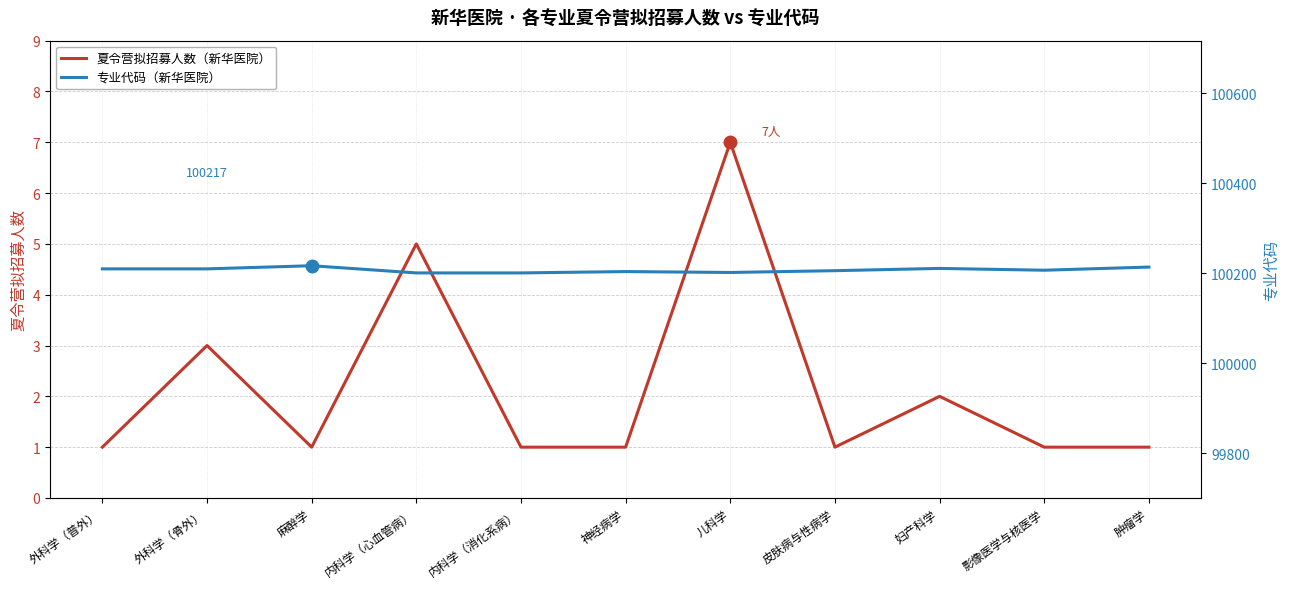

What is the average value of the 夏令营拟招募人数（新华医院） series?

2